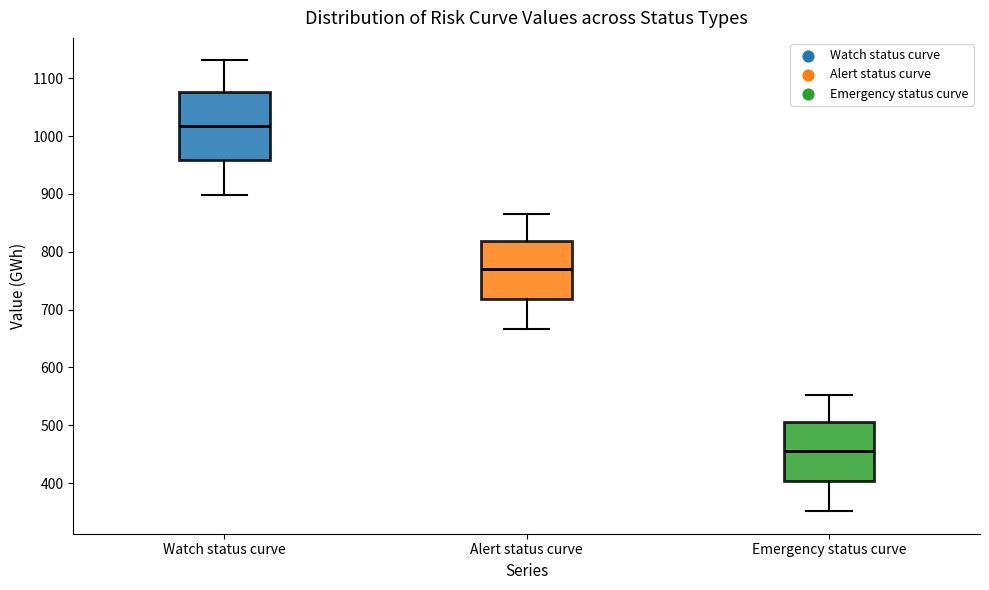

Which box's median line is the lowest?

Emergency status curve